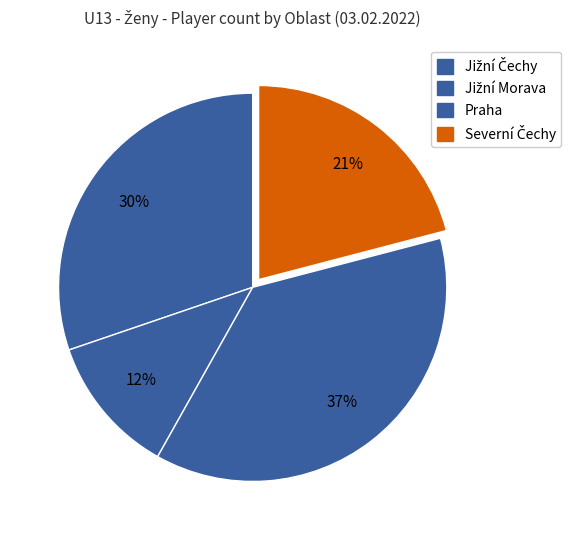

What is the change in value from Jižní Morava to Severní Čechy?

+4